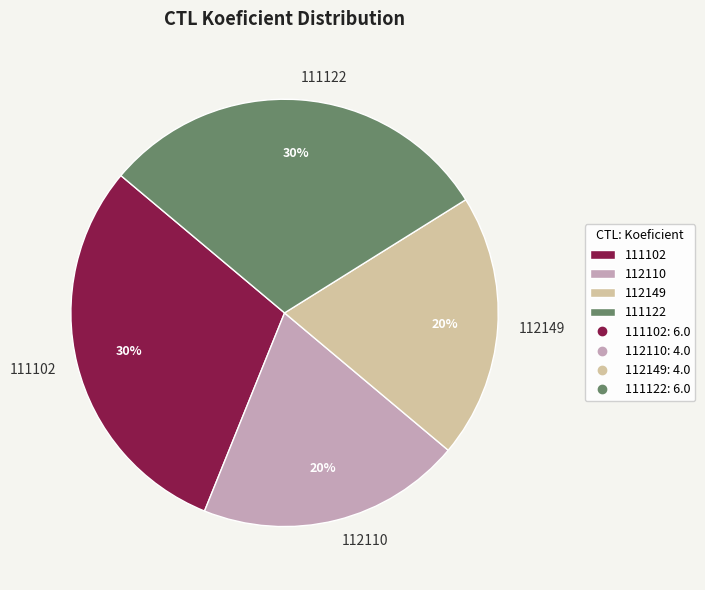

Between 111102 and 112110, which is larger?

111102